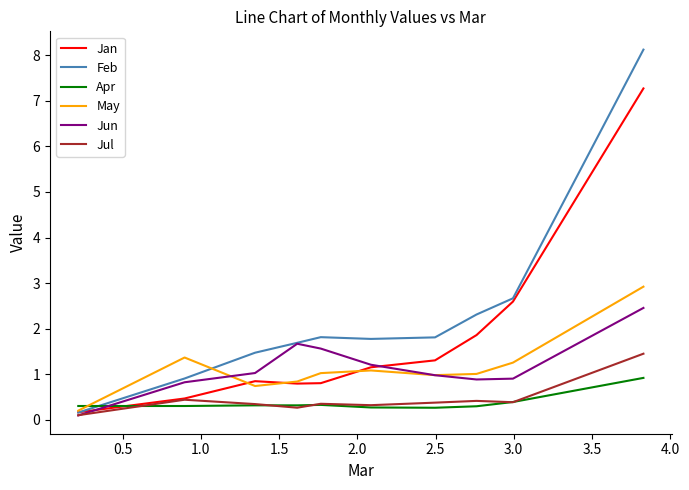

At how many categories does at least one series exceed 0?

10